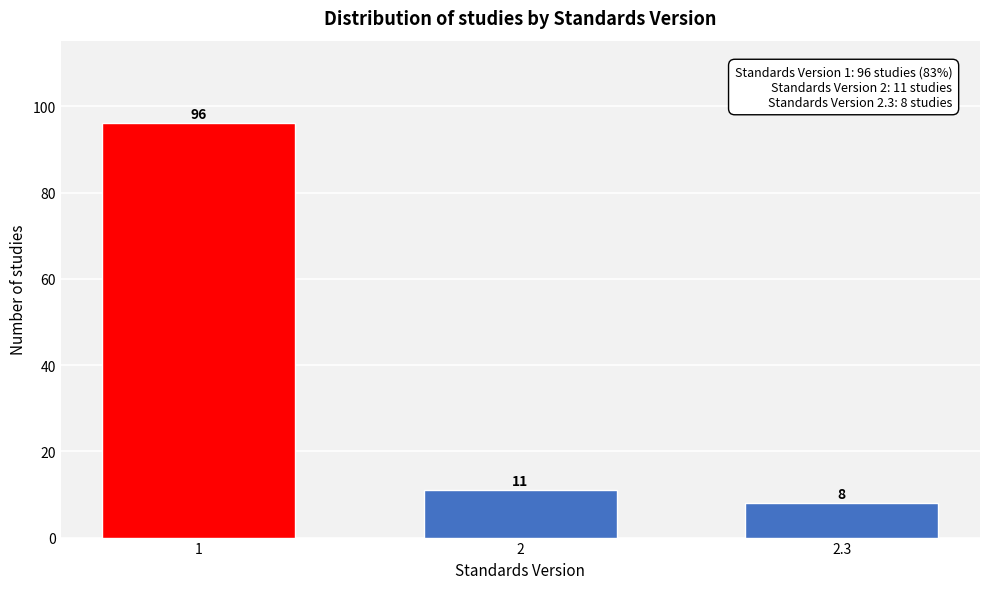

Reading right to left, extract all data points from this chart.

2.3=8	2=11	1=96